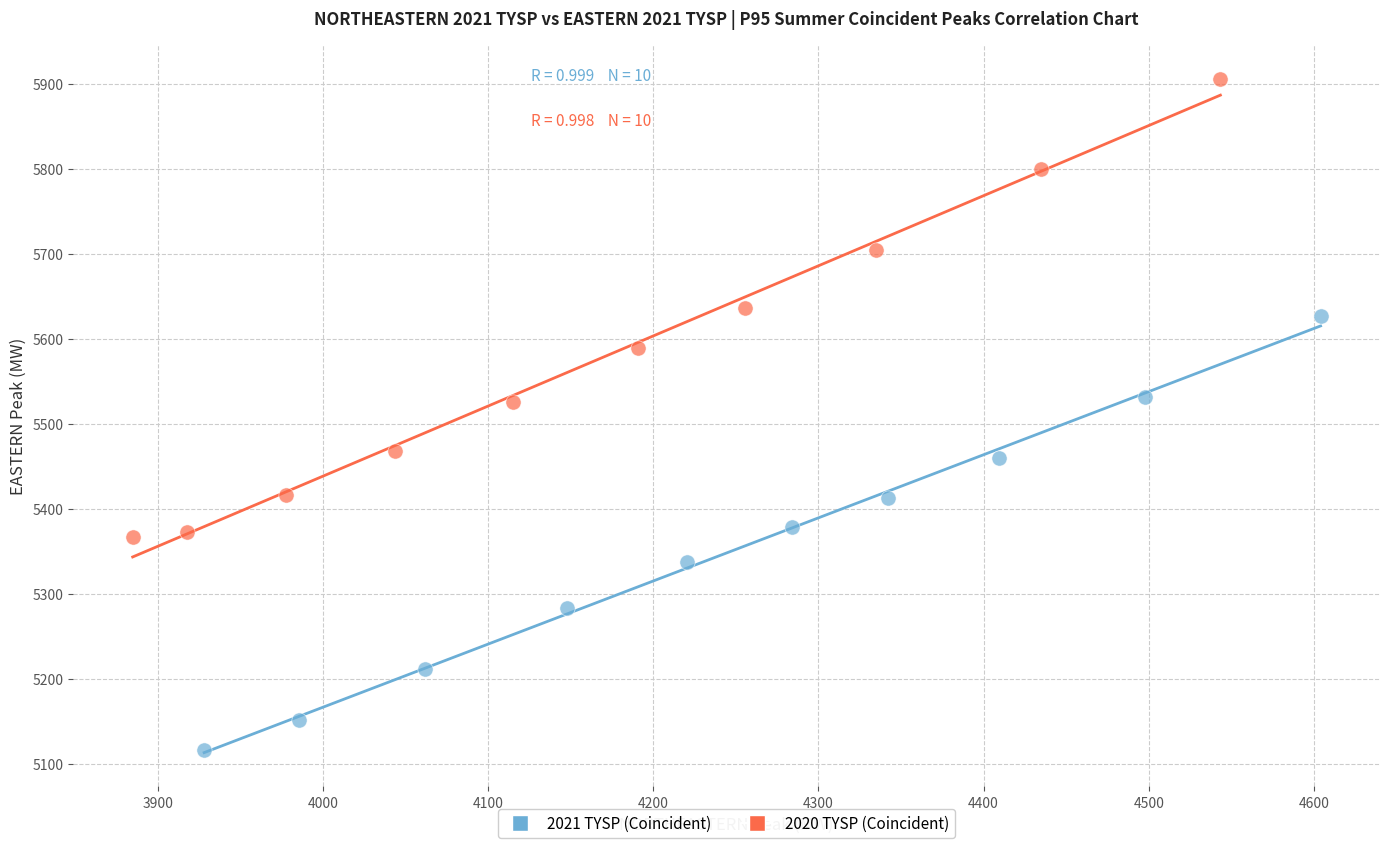

Which series contains the highest Y value?

2020 TYSP (Coincident)